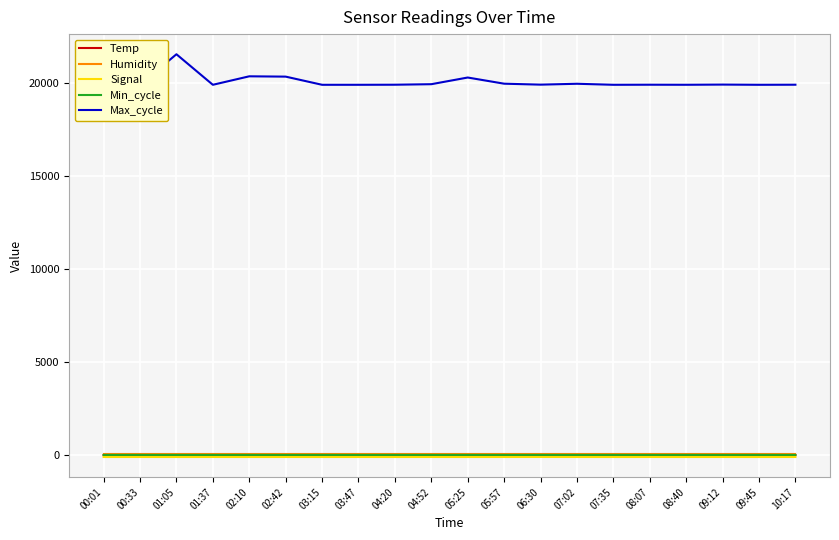

Which has a higher value, 07:35 or 04:52?

07:35